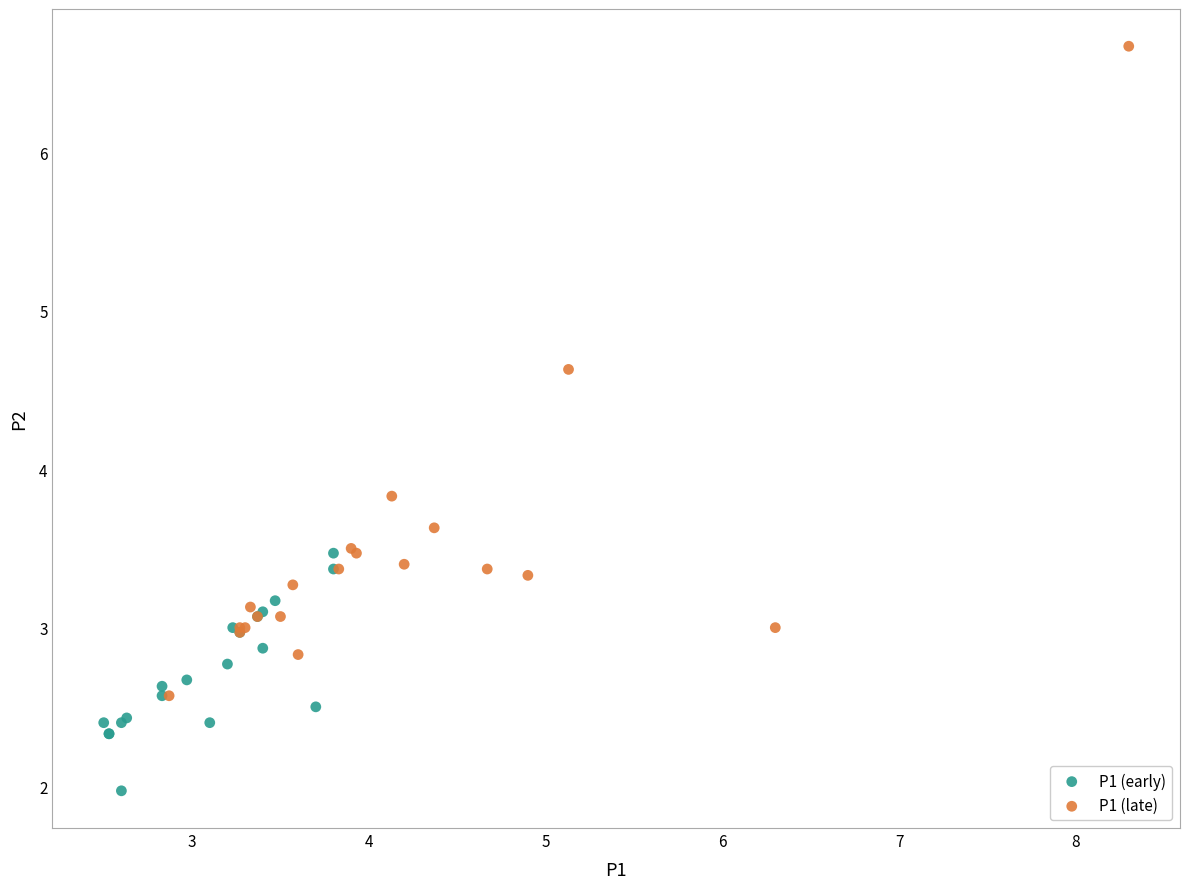

Which series has the widest spread of Y values?

P1 (late)